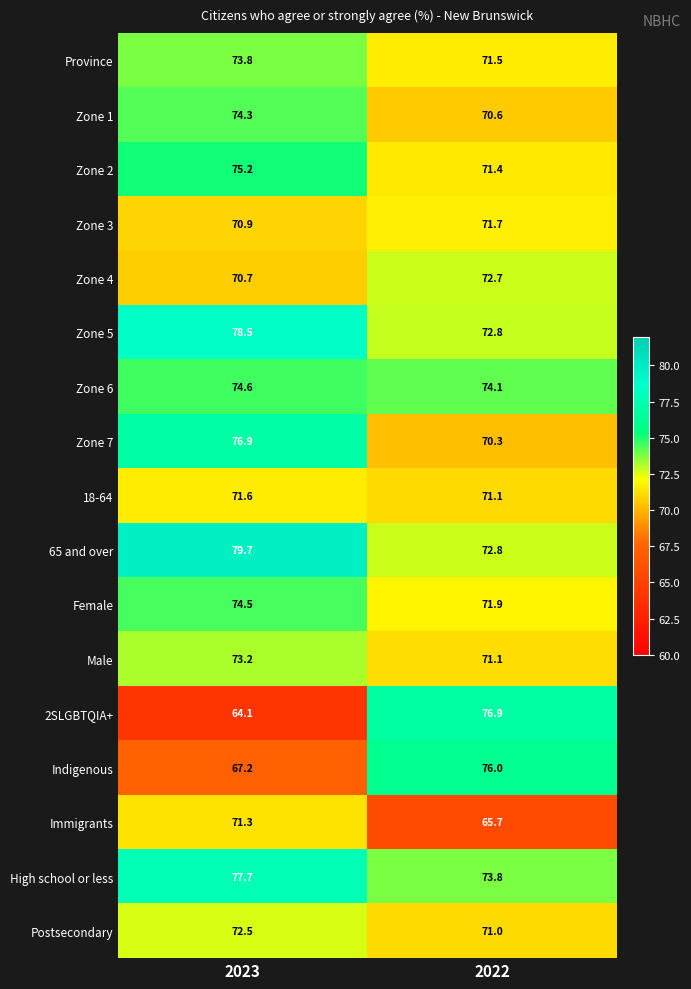

What is the difference between the highest and lowest values at 2023?

15.6